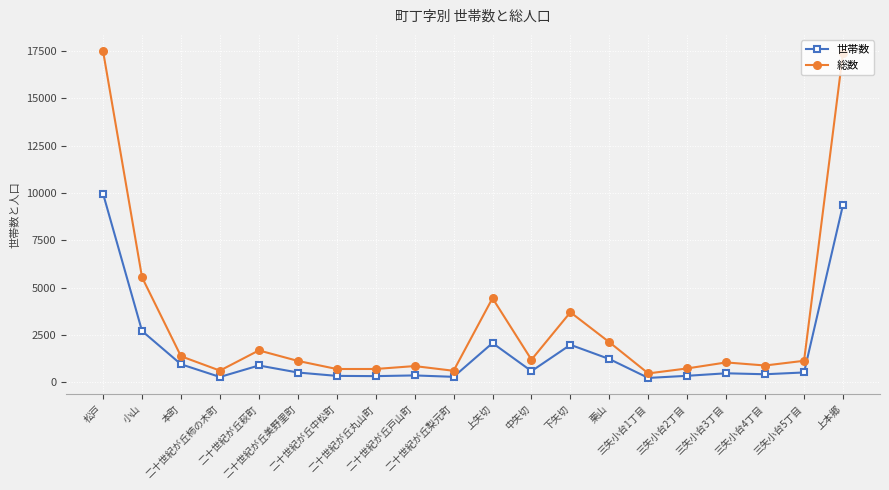

Count the number of data series in this chart.

2